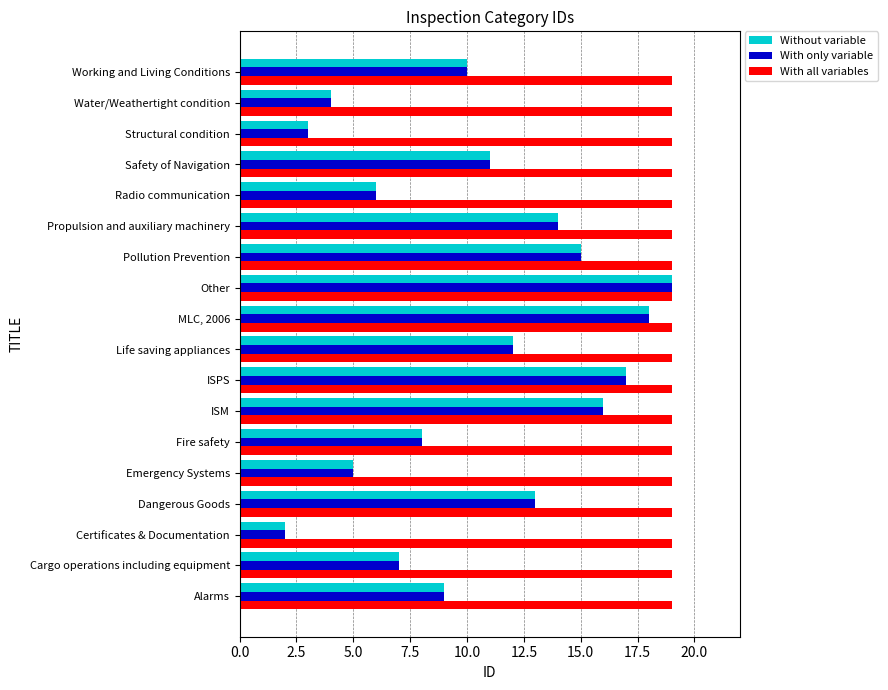

List the labels in order of With only variable value, largest first.

Other, MLC, 2006, ISPS, ISM, Pollution Prevention, Propulsion and auxiliary machinery, Dangerous Goods, Life saving appliances, Safety of Navigation, Working and Living Conditions, Alarms, Fire safety, Cargo operations including equipment, Radio communication, Emergency Systems, Water/Weathertight condition, Structural condition, Certificates & Documentation